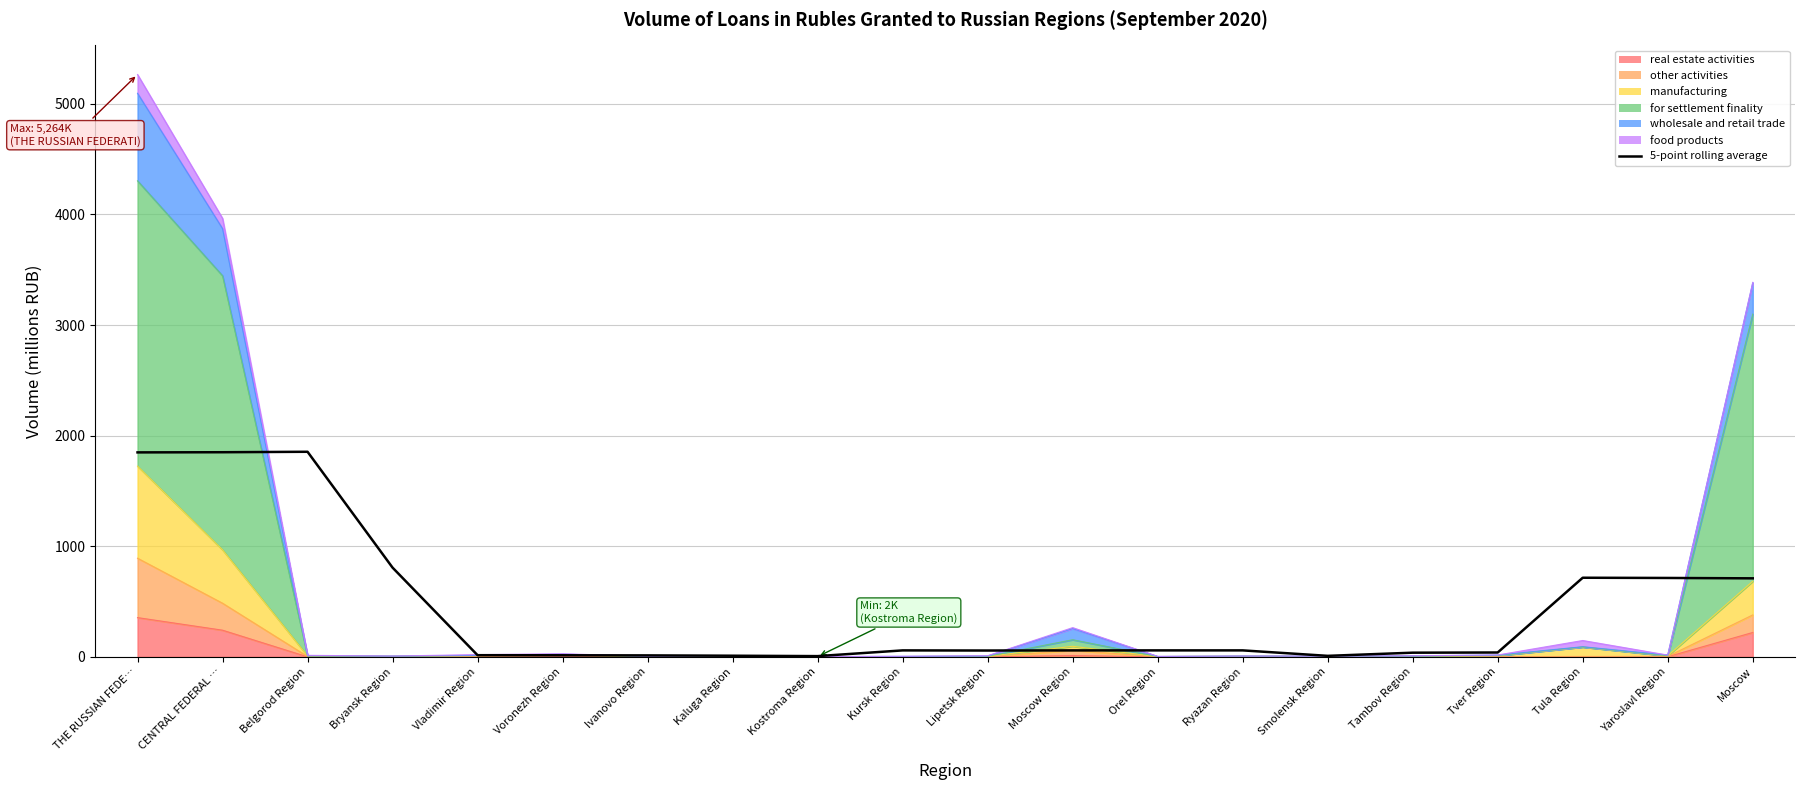

Between Ryazan Region and Kostroma Region, which is larger?

Ryazan Region